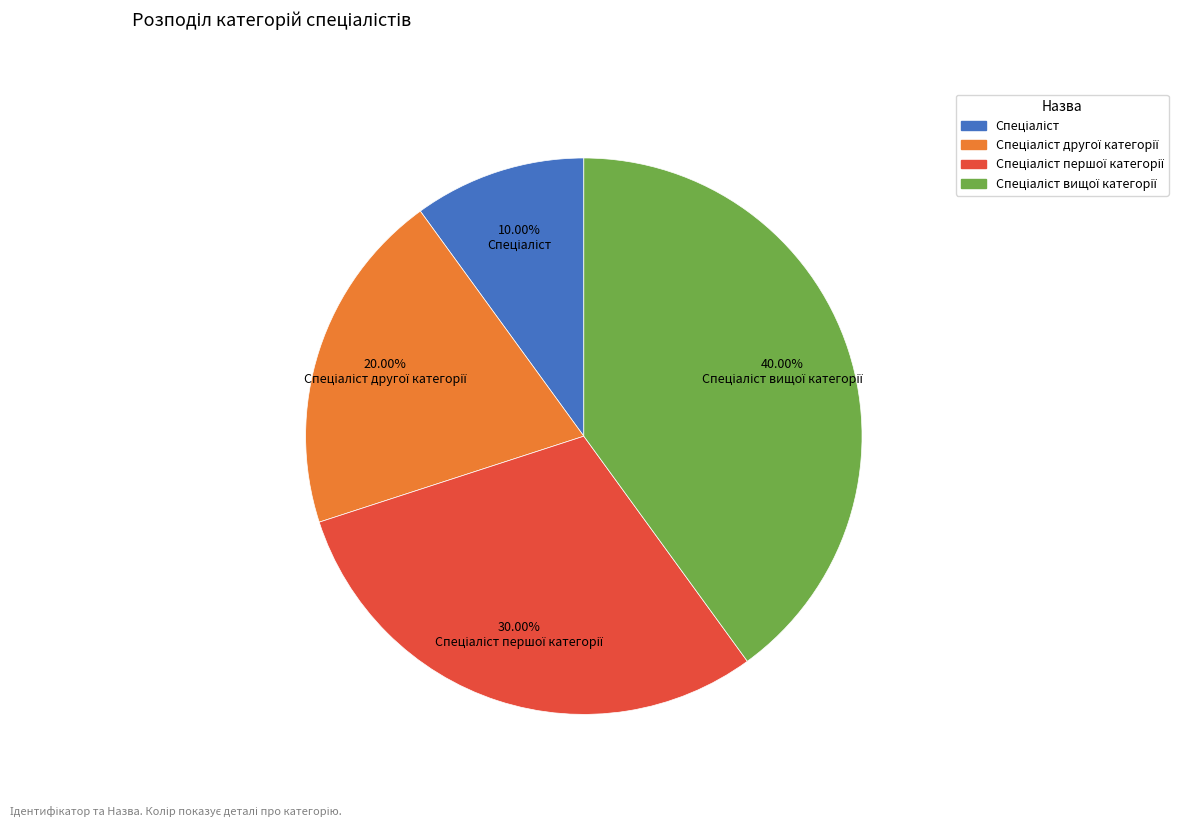

Is there a majority slice in this chart?

No